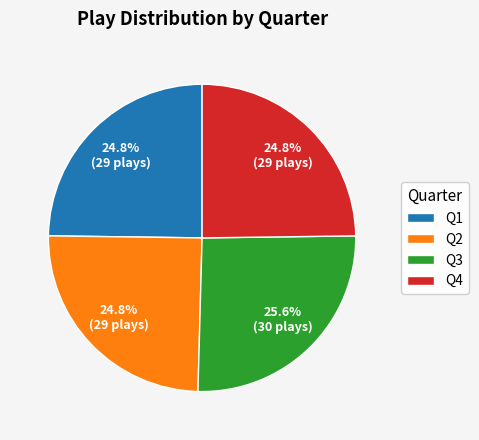

How much of the chart is everything except Q4?

75.2%